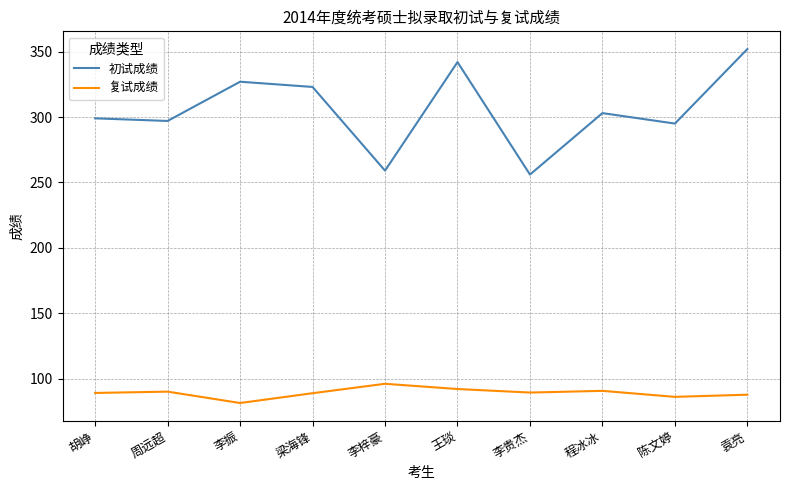

Read the 初试成绩 value at 王琰.

342.0